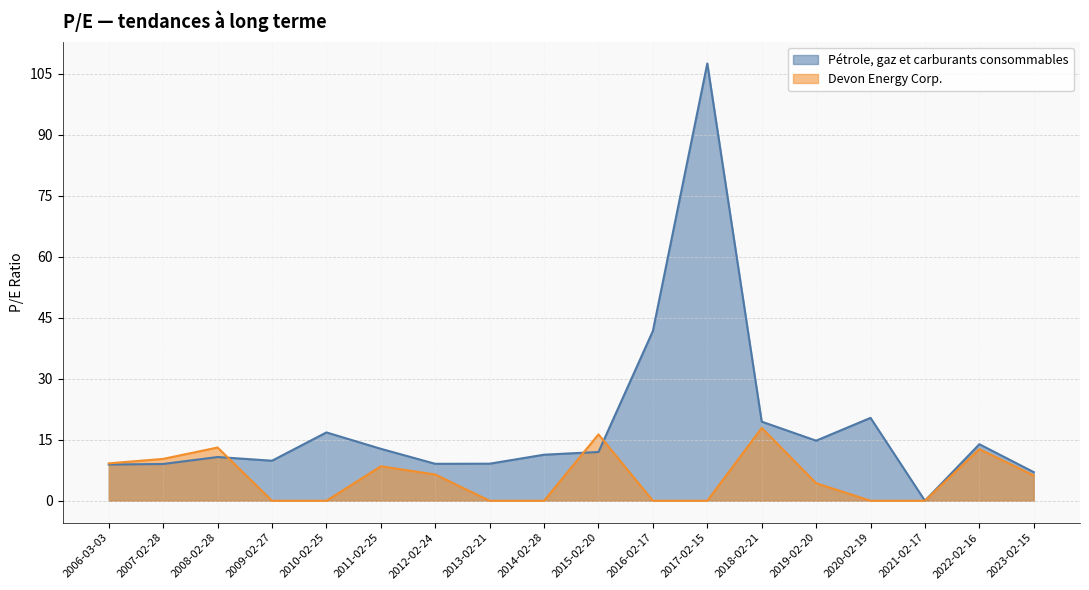

How many values in the Pétrole, gaz et carburants consommables series are below 12?

9